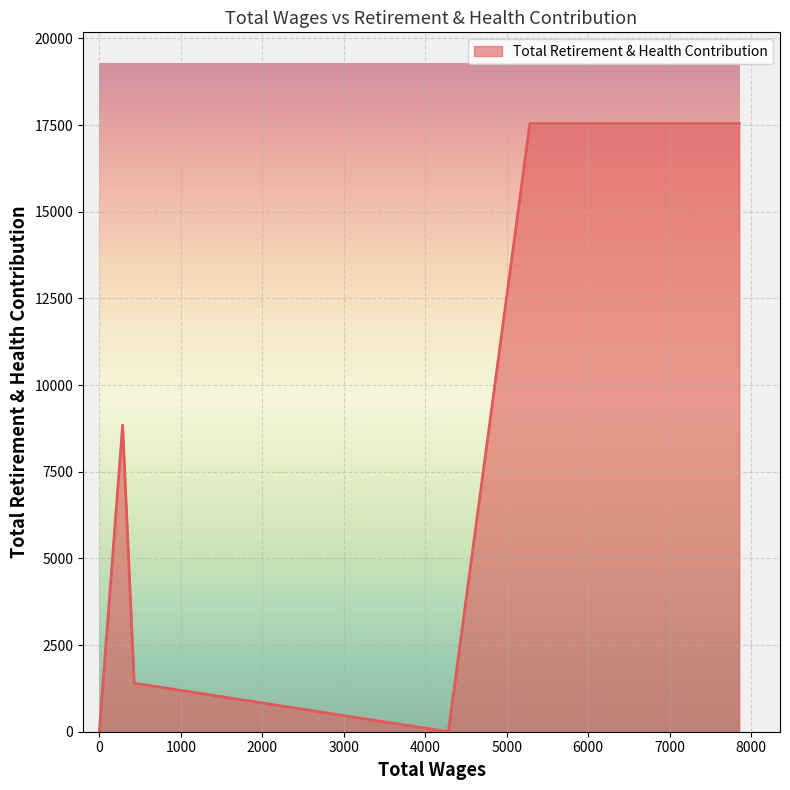

What is the greatest value displayed?

17546